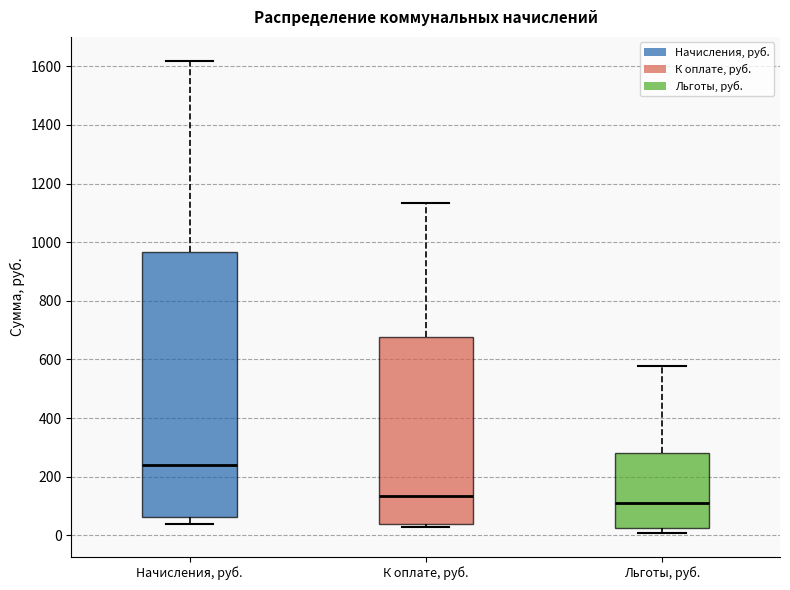

Reading left to right, transcribe this box plot: for each box, give where its median line is, the range the box spans, and where its two whiskers end, as read against the y-axis. The values are not printed on the chart, so give them approximately, as read against the axis.

Начисления, руб.: median 240, box 60 to 960, whiskers 40 to 1620
К оплате, руб.: median 140, box 40 to 680, whiskers 20 to 1140
Льготы, руб.: median 120, box 20 to 280, whiskers 0 to 580